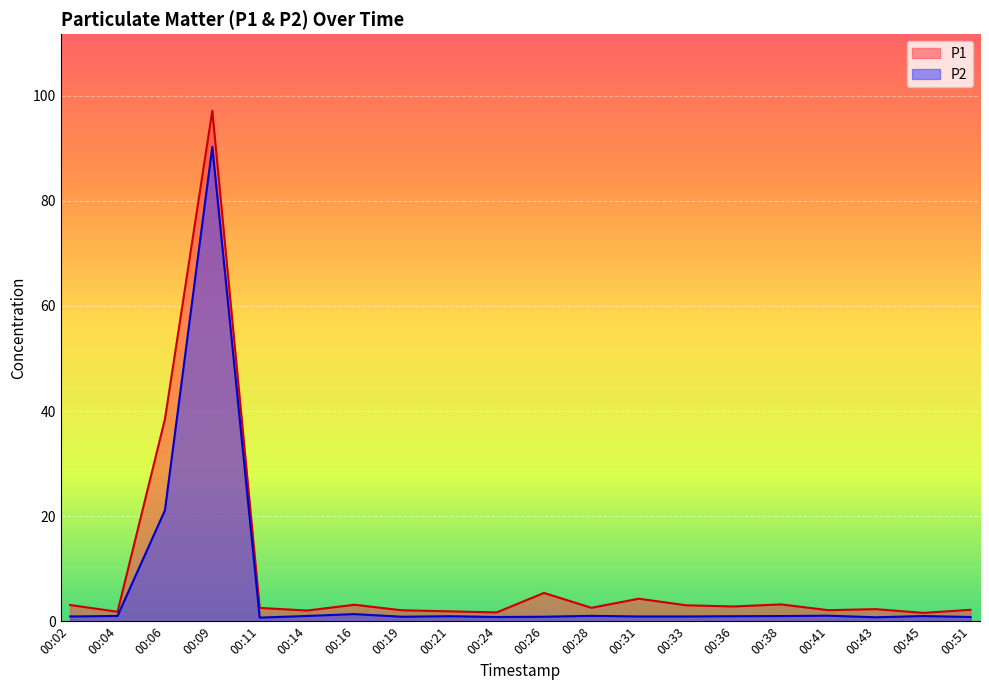

Which category has the highest value in the P1 series?

00:09